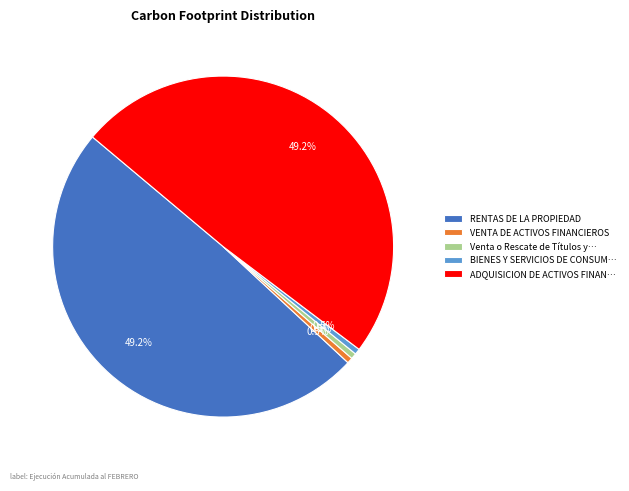

Is there a majority slice in this chart?

No